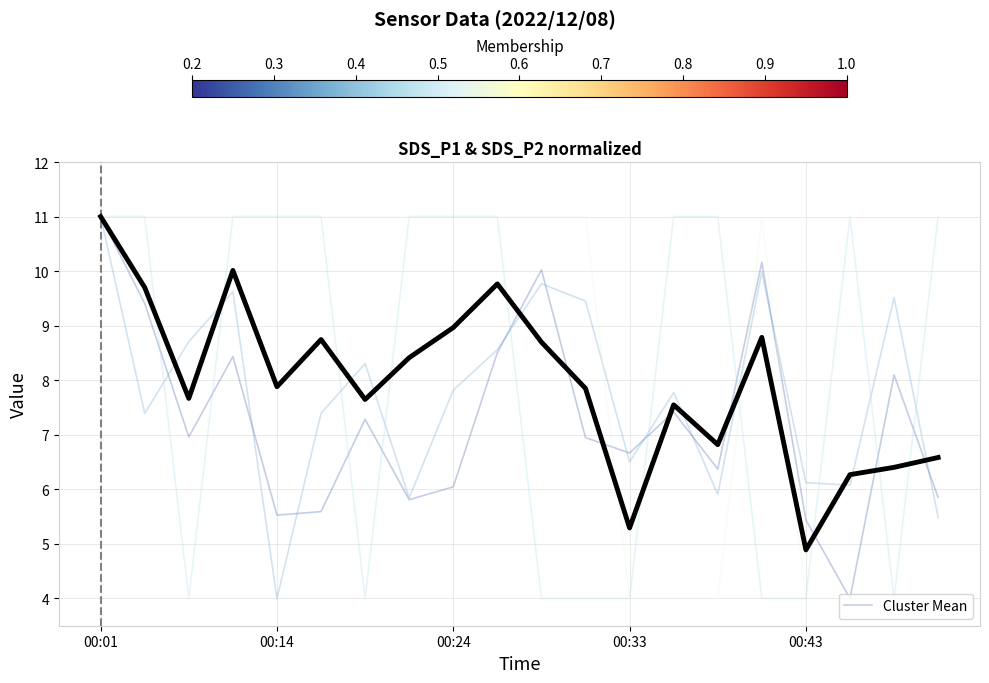

What is the lowest value of the Cluster Mean series?

4.9